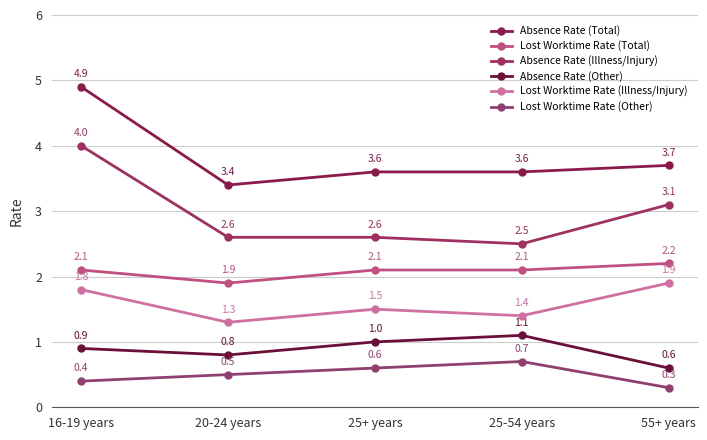

Reading left to right, extract all data points from this chart.

Absence Rate (Total): 16-19 years=4.9	20-24 years=3.4	25+ years=3.6	25-54 years=3.6	55+ years=3.7
Lost Worktime Rate (Total): 16-19 years=2.1	20-24 years=1.9	25+ years=2.1	25-54 years=2.1	55+ years=2.2
Absence Rate (Illness/Injury): 16-19 years=4.0	20-24 years=2.6	25+ years=2.6	25-54 years=2.5	55+ years=3.1
Absence Rate (Other): 16-19 years=0.9	20-24 years=0.8	25+ years=1.0	25-54 years=1.1	55+ years=0.6
Lost Worktime Rate (Illness/Injury): 16-19 years=1.8	20-24 years=1.3	25+ years=1.5	25-54 years=1.4	55+ years=1.9
Lost Worktime Rate (Other): 16-19 years=0.4	20-24 years=0.5	25+ years=0.6	25-54 years=0.7	55+ years=0.3